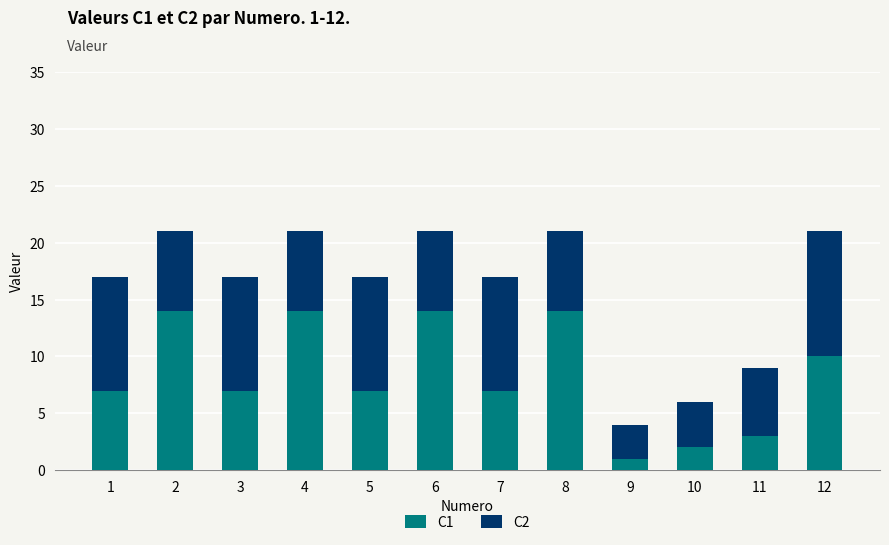

Is it true that C1 equals 4 at 7?

False